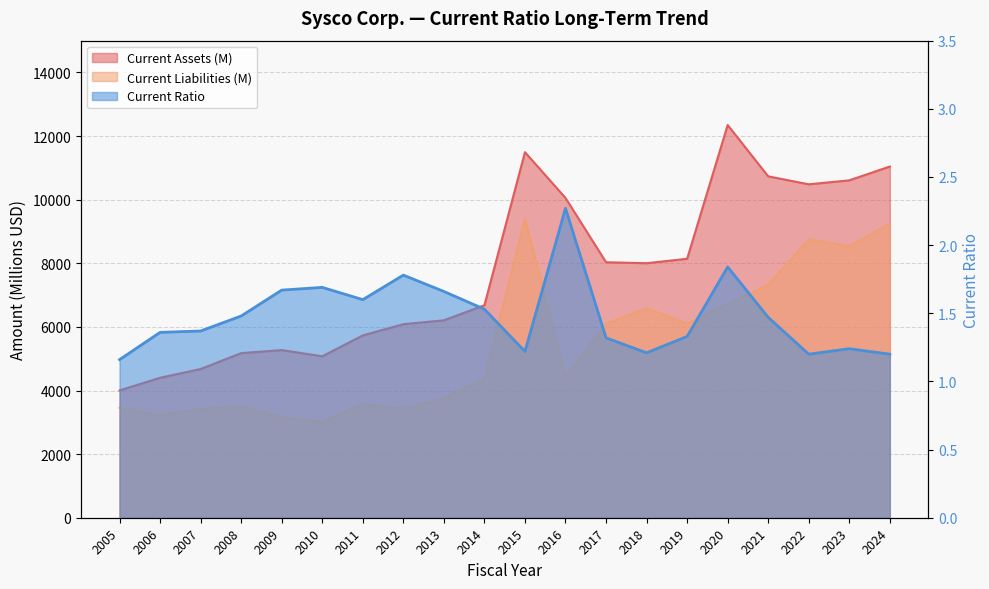

How many categories are shown in the chart?

20